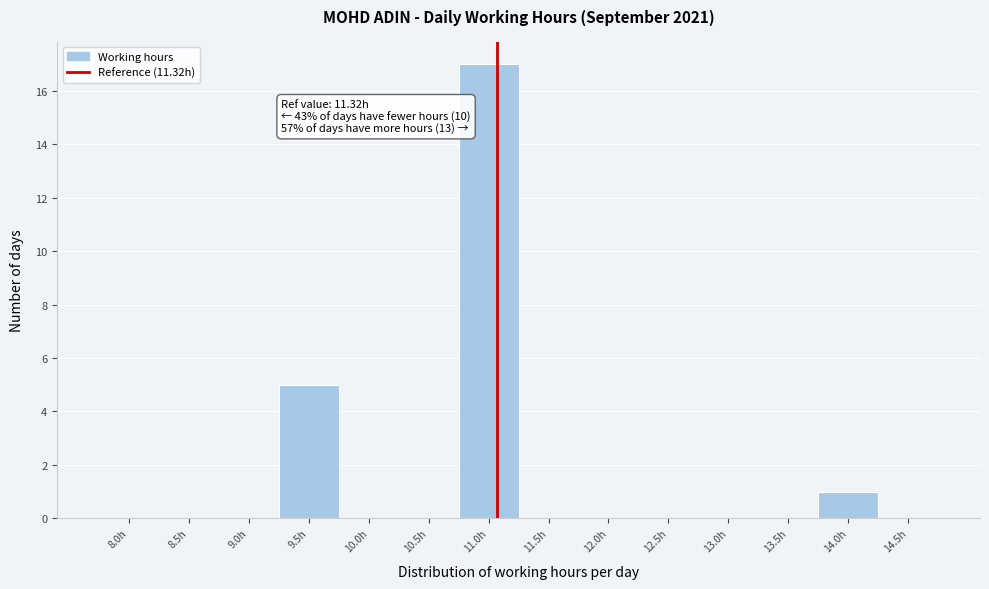

Reading left to right, what are all the values shown in this chart?

8.0h=0	8.5h=0	9.0h=0	9.5h=5	10.0h=0	10.5h=0	11.0h=17	11.5h=0	12.0h=0	12.5h=0	13.0h=0	13.5h=0	14.0h=1	14.5h=0